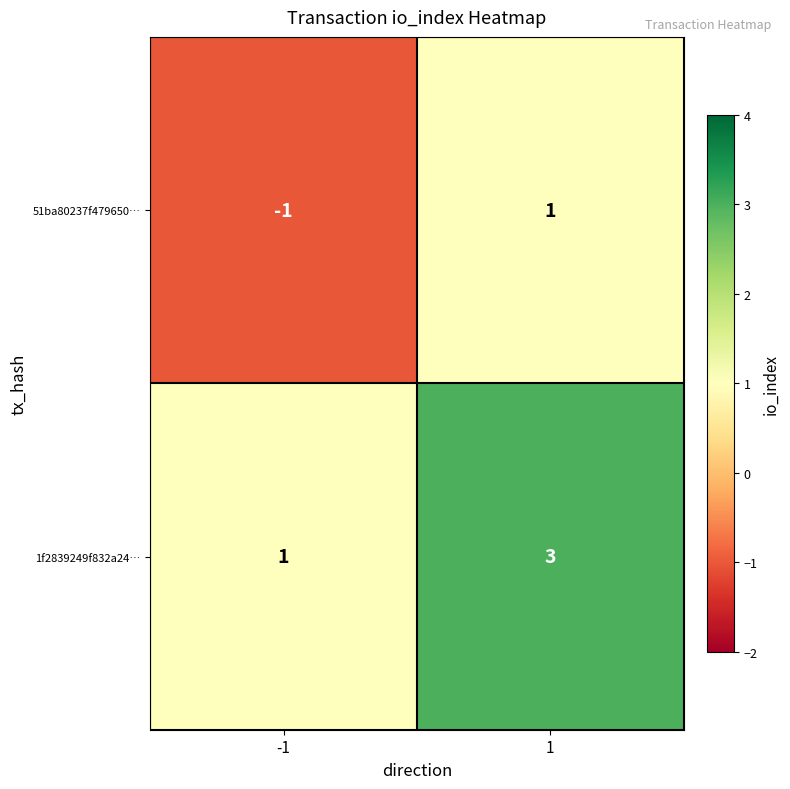

How many series are shown in this chart?

2